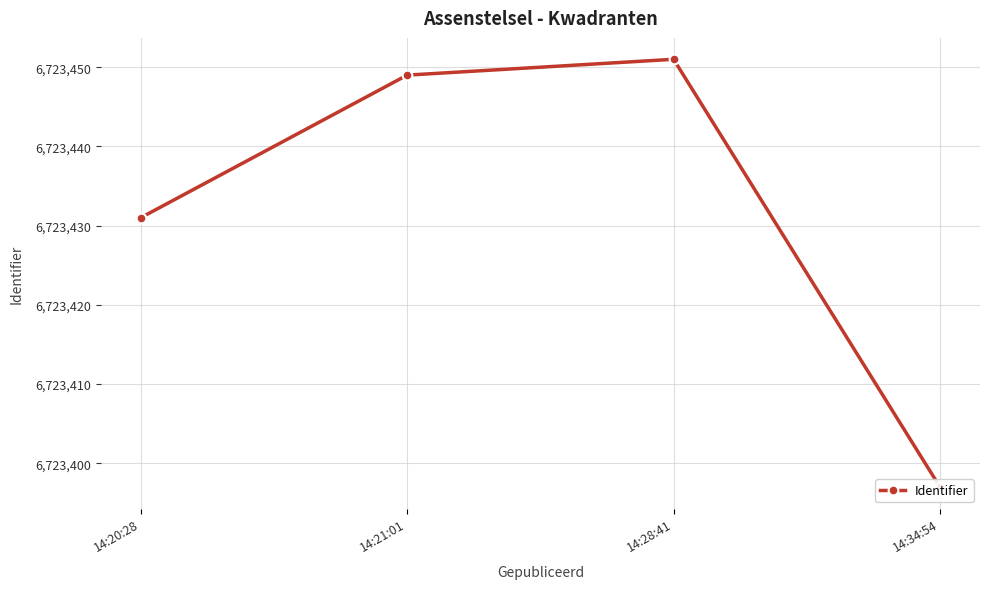

At which category does the data reach its first local peak?

14:28:41